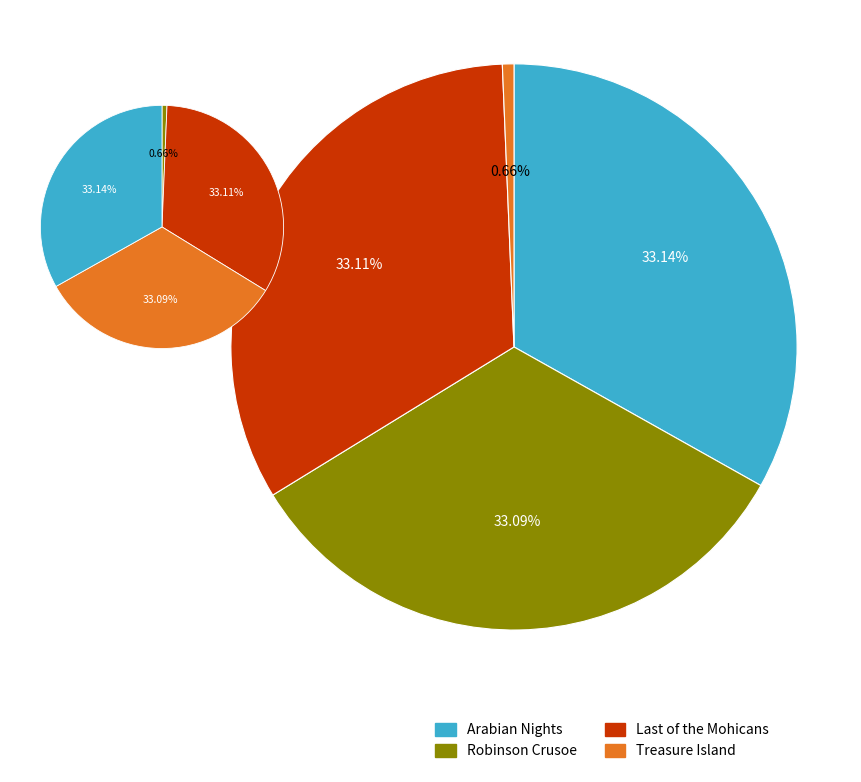

Do Treasure Island and Robinson Crusoe together represent more than half of the pie?

No